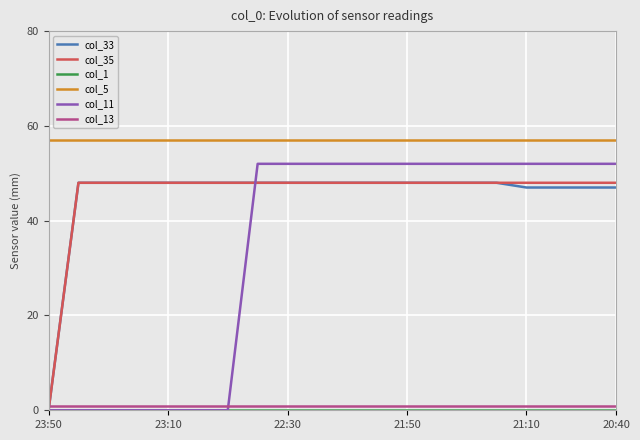

True or false: col_33 and col_5 intersect in this chart.

False